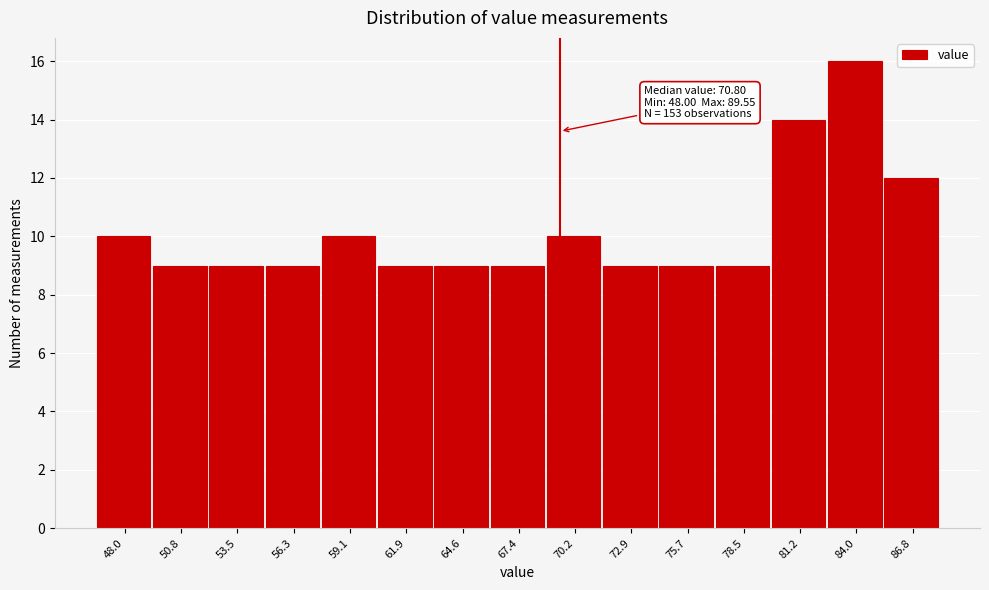

Reading left to right, extract all data points from this chart.

48.0=10	50.8=9	53.5=9	56.3=9	59.1=10	61.9=9	64.6=9	67.4=9	70.2=10	72.9=9	75.7=9	78.5=9	81.2=14	84.0=16	86.8=12